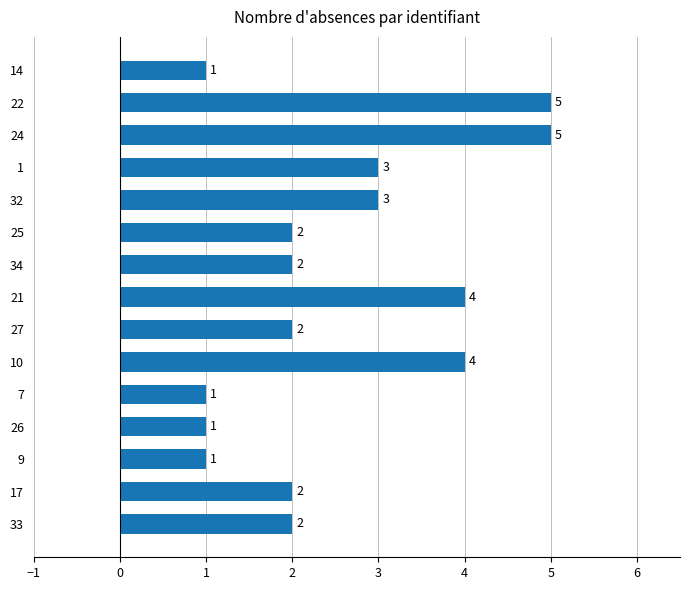

Is it true that the value at 32 is 3?

True